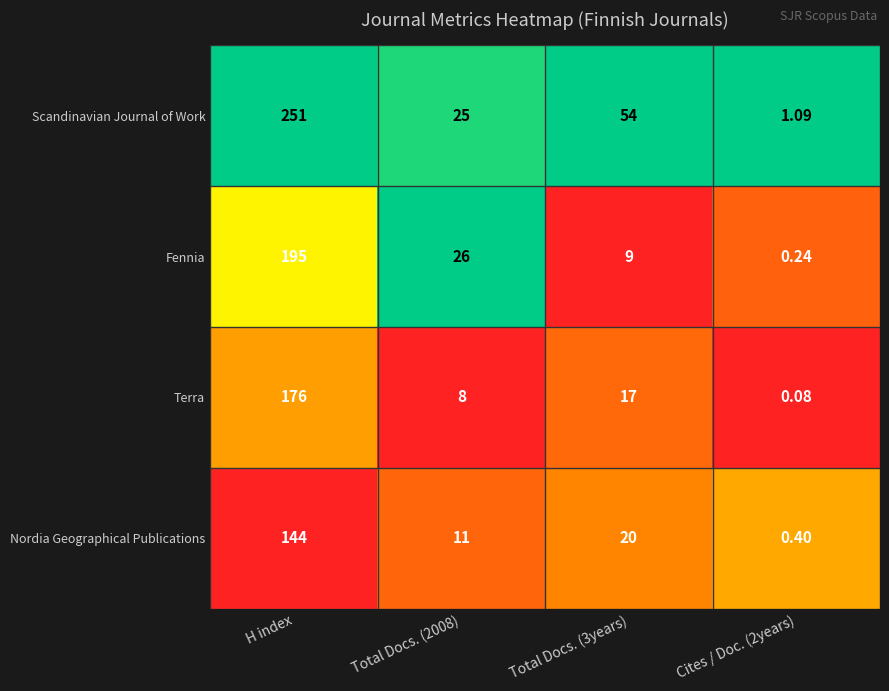

List the series in order of their overall mean, lowest first.

Nordia Geographical Publications, Terra, Fennia, Scandinavian Journal of Work